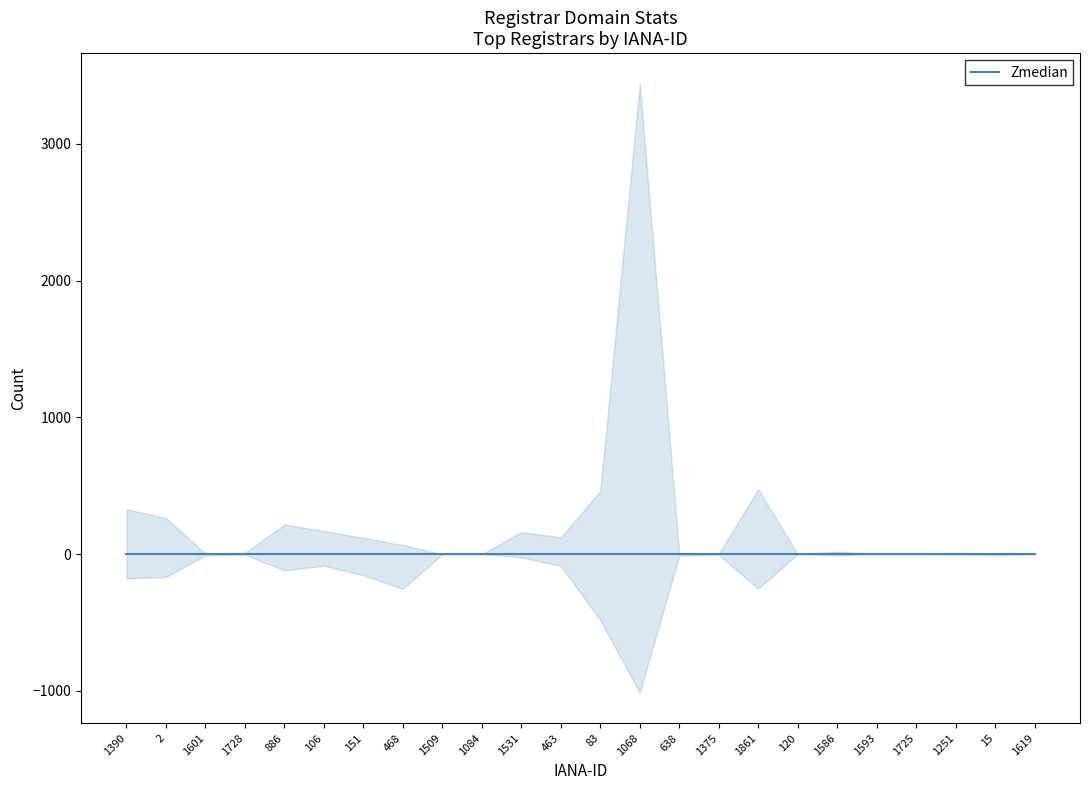

Between 15 and 1619, which is larger?

15